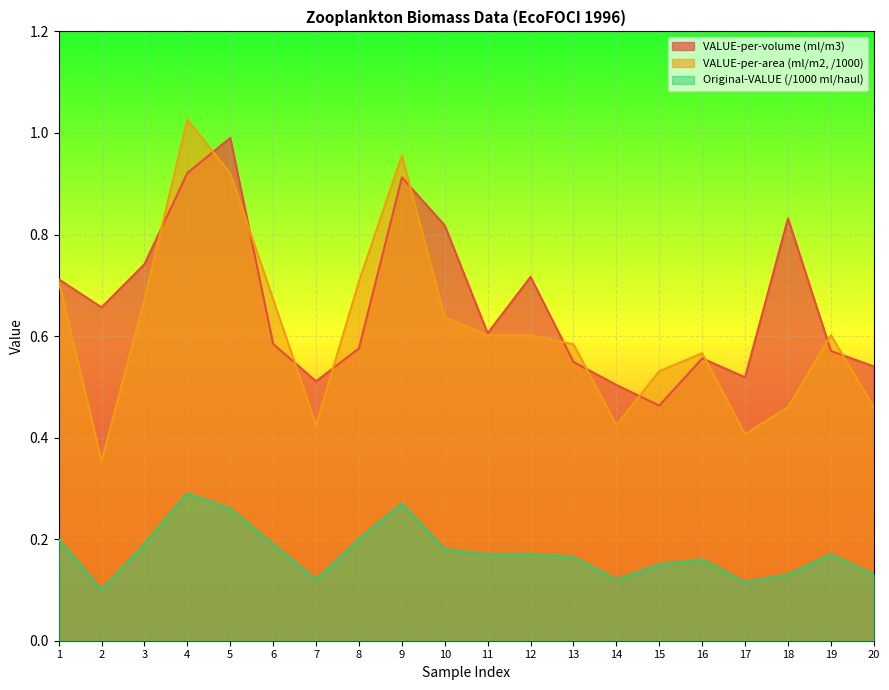

What are all the series names shown in the legend?

VALUE-per-volume (ml/m3), VALUE-per-area (ml/m2, /1000), Original-VALUE (/1000 ml/haul)